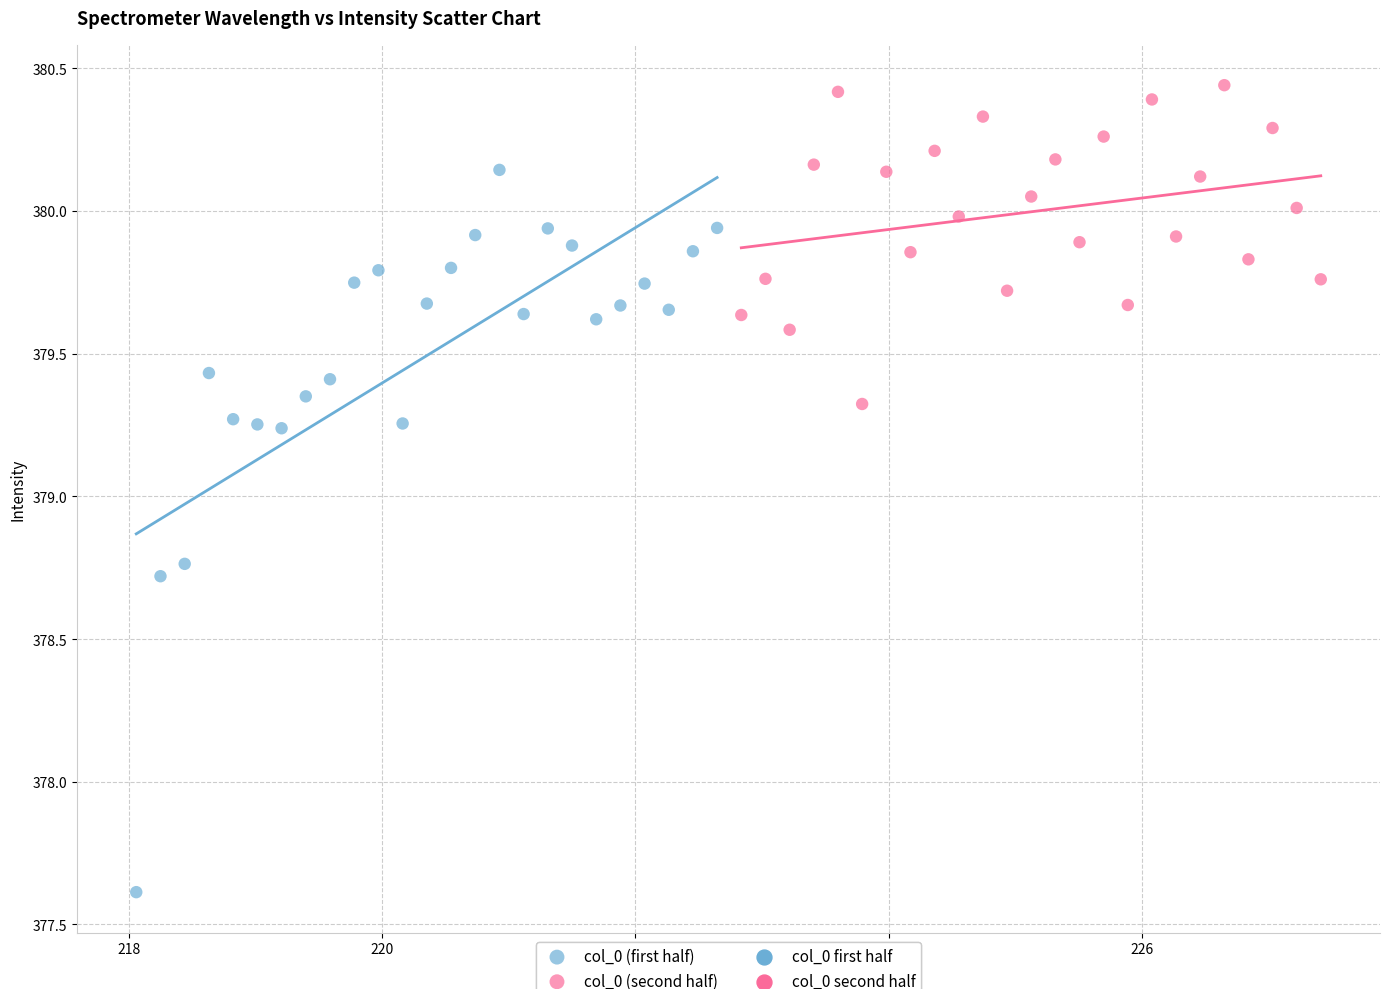

Which series reaches the minimum Y coordinate?

col_0 (first half)